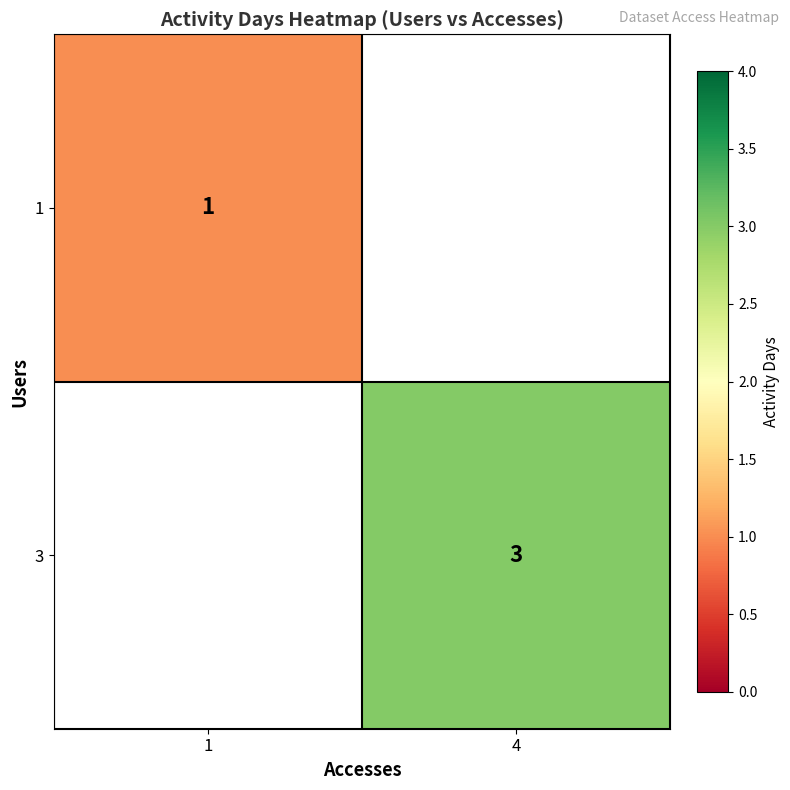

The value of 1 at 1 is 0. True or false?

False